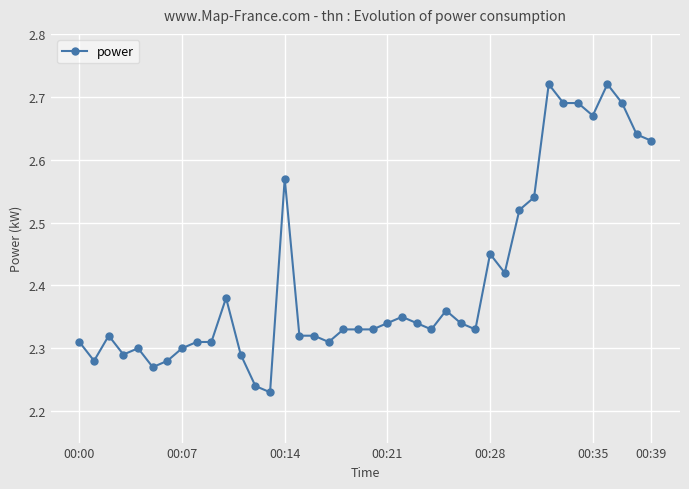

What is the difference between the maximum and minimum values?

0.5